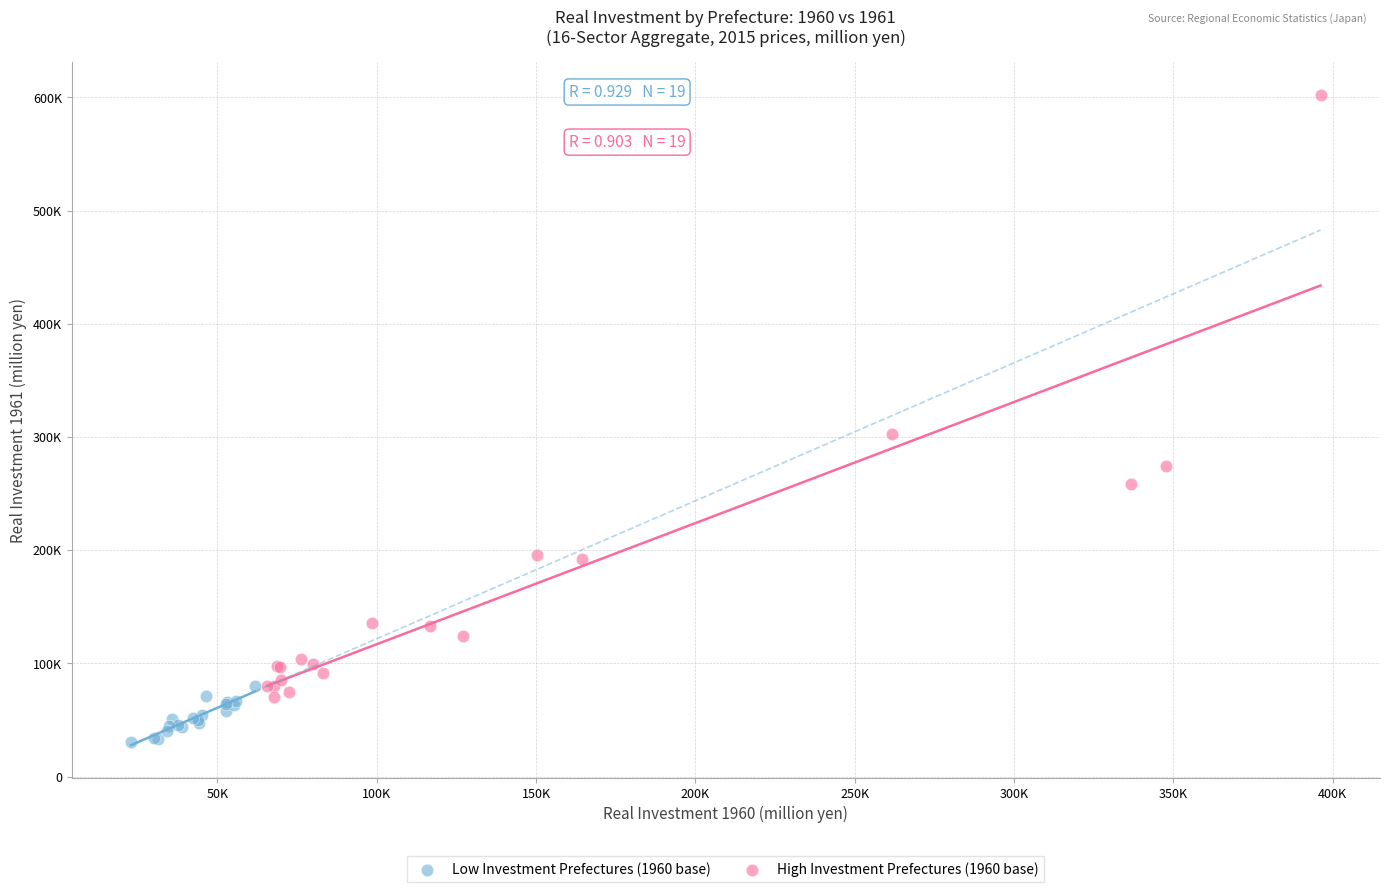

Which series reaches the maximum Y coordinate?

High Investment Prefectures (1960 base)